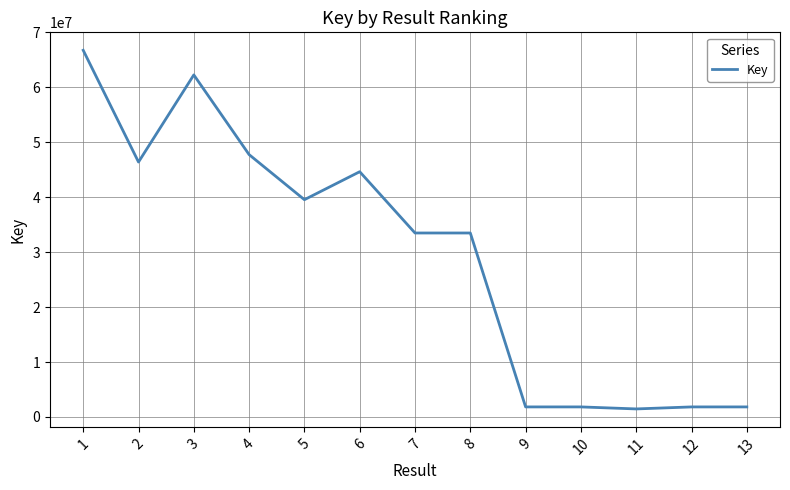

What is the difference between the maximum and minimum values?

65289916